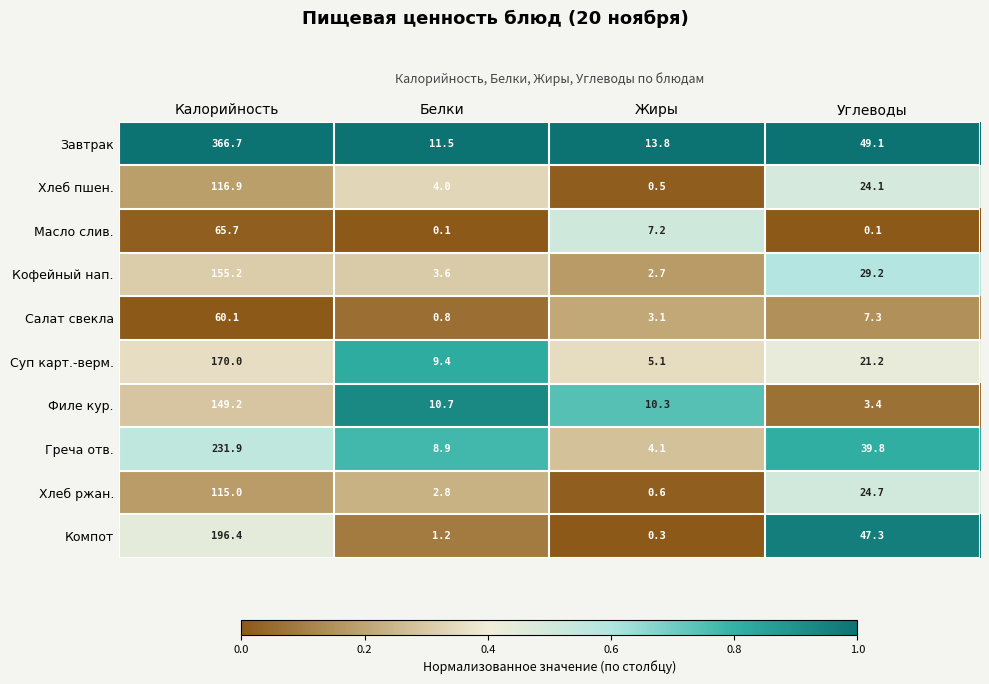

The Хлеб пшен. series shows 0.5 at Жиры. True or false?

True